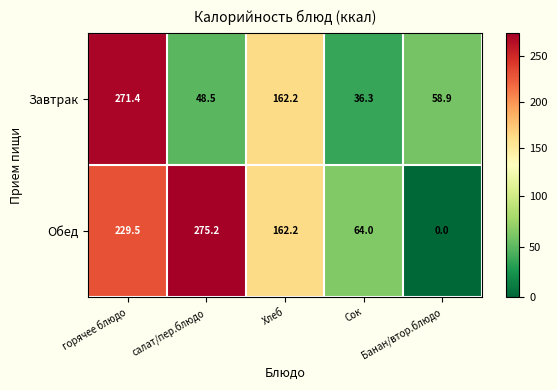

Which series changed the most between Хлеб and Банан/втор.блюдо?

Обед